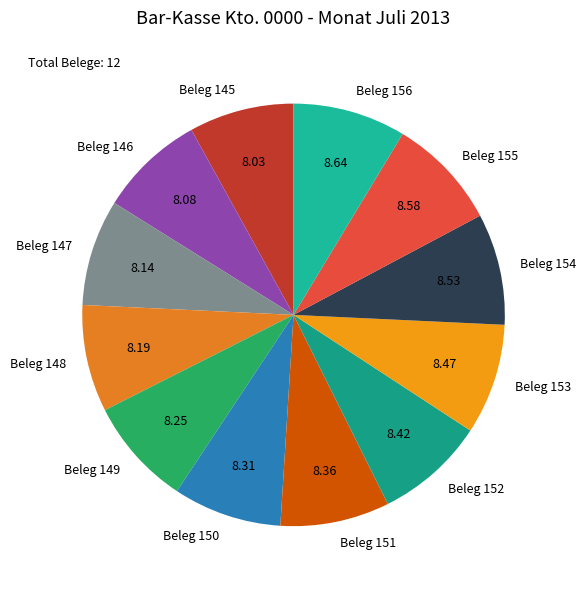

Combined, do Beleg 152 and Beleg 155 account for over 50%?

No